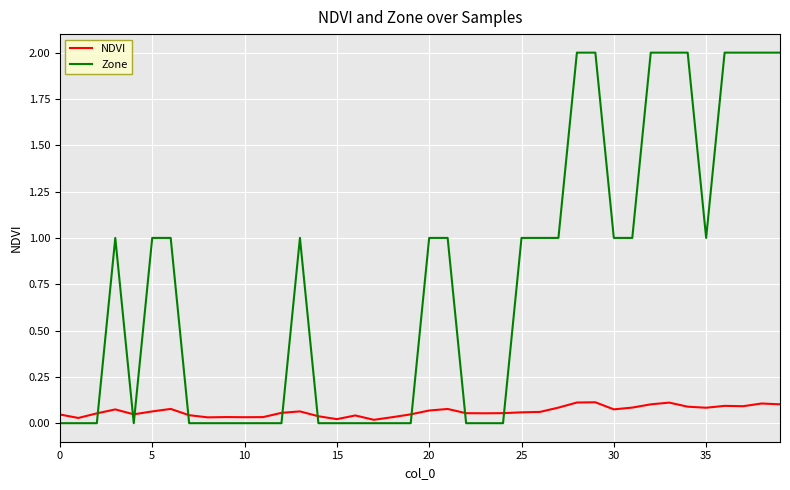

What is the difference between the maximum and minimum values in the Zone series?

2.0